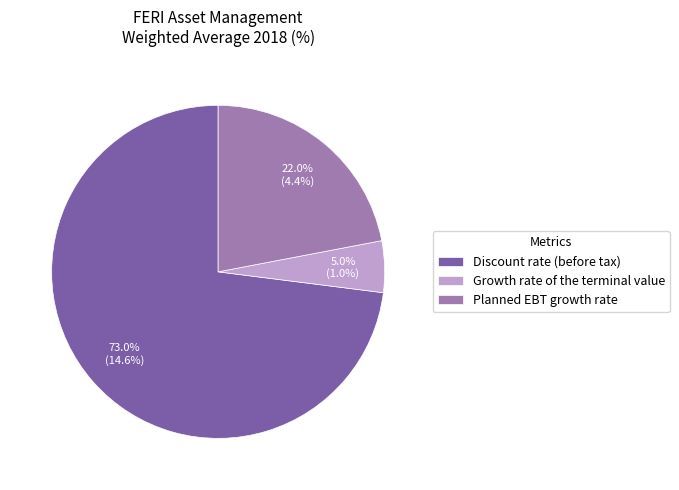

Is there a majority slice in this chart?

Yes